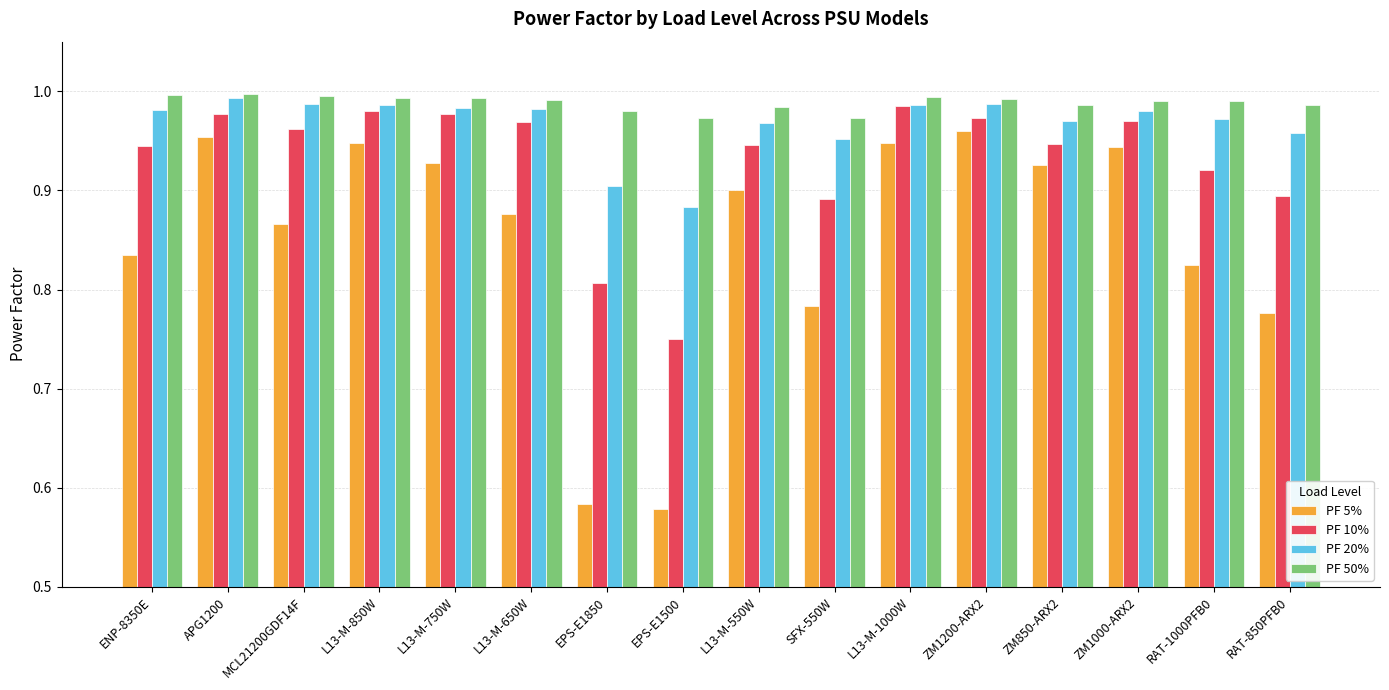

Where is PF 5% nearest to the value 0?

EPS-E1500